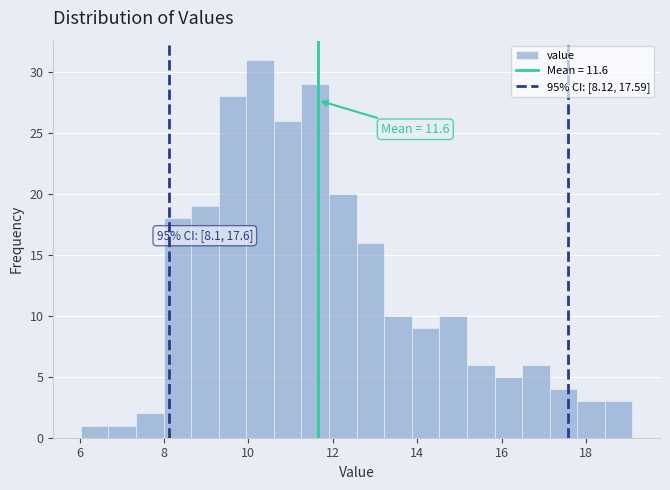

Around what value on the x-axis is the tallest bar? Give the approximate position of its centre, as read against the axis.

10.2